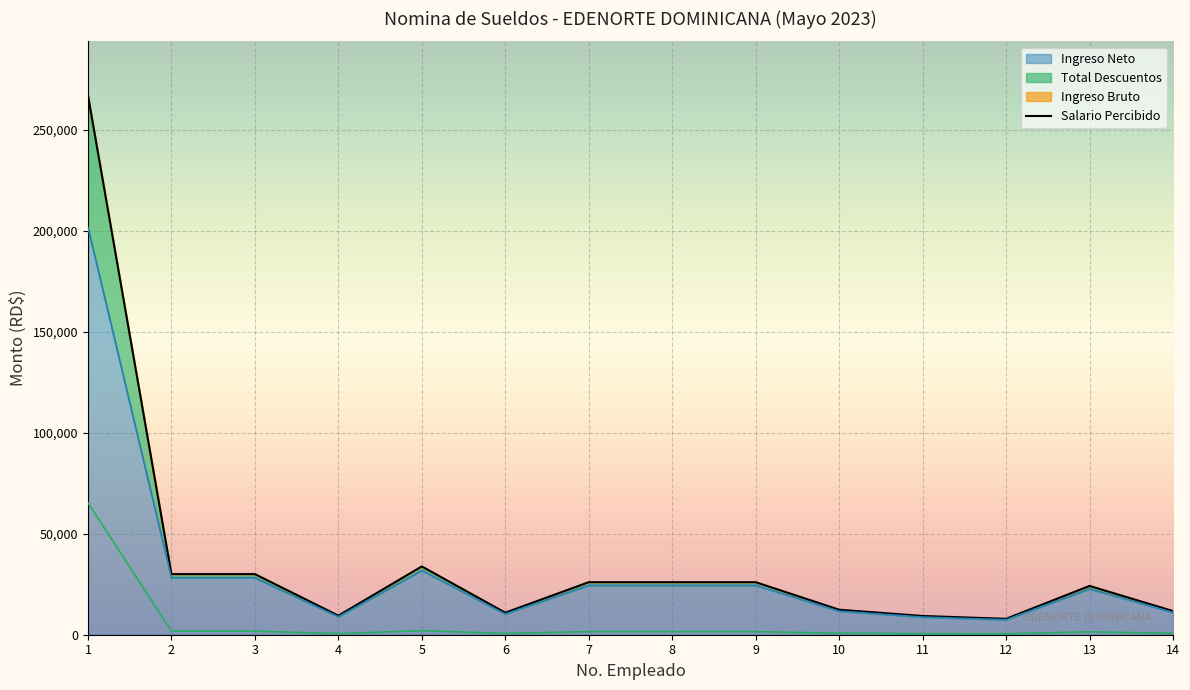

True or false: Total Descuentos and Ingreso Bruto intersect in this chart.

False